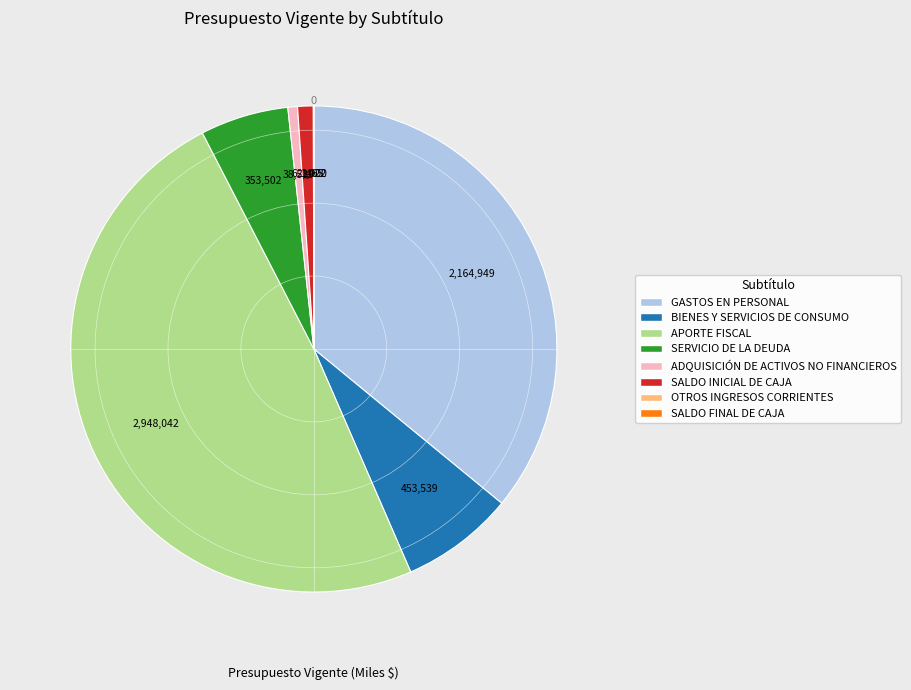

The BIENES Y SERVICIOS DE CONSUMO slice represents 8% of the pie. True or false?

True